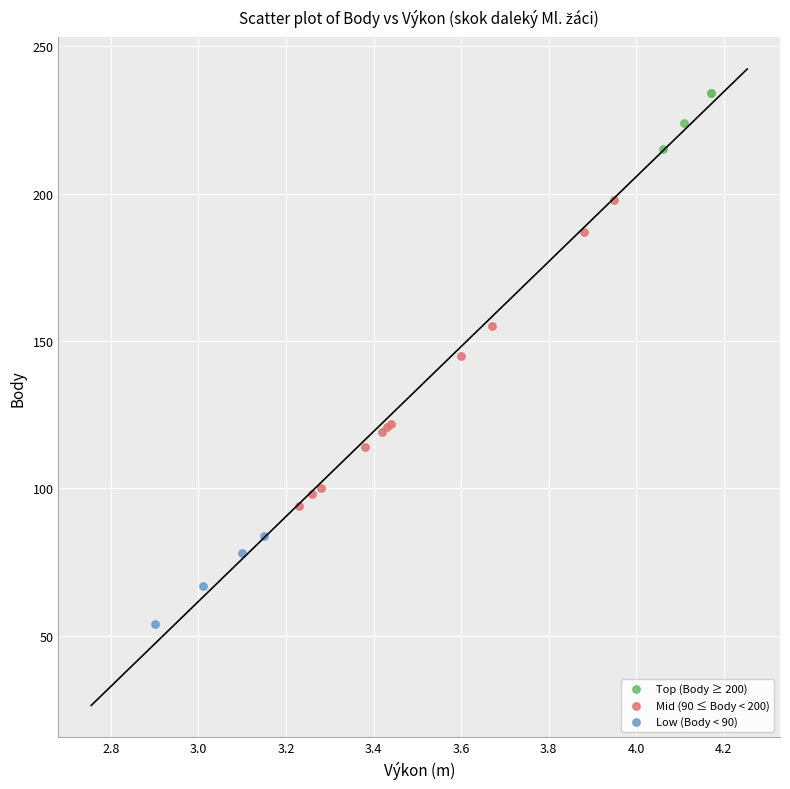

Which series has the largest Y range (max minus min)?

Mid (90 ≤ Body < 200)